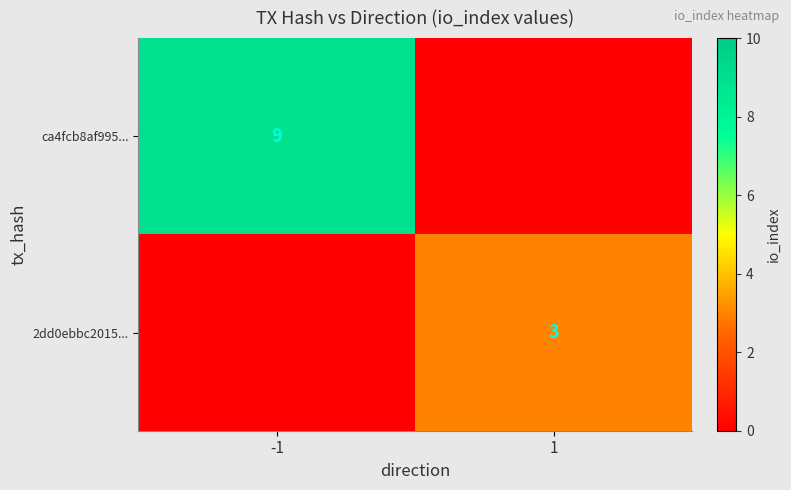

At how many categories does at least one series exceed 2?

2